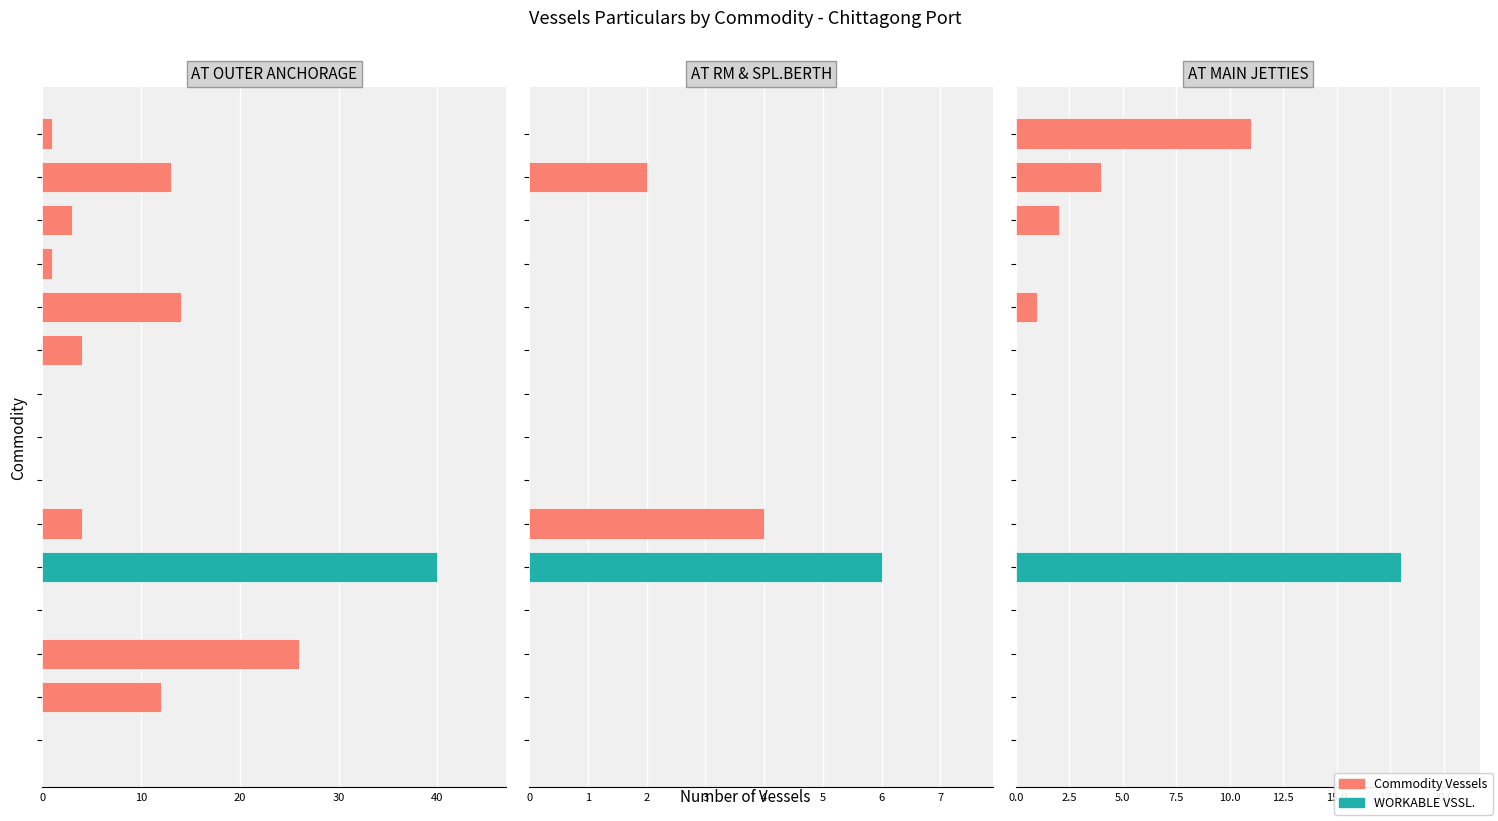

How many categories are shown in the chart?

15